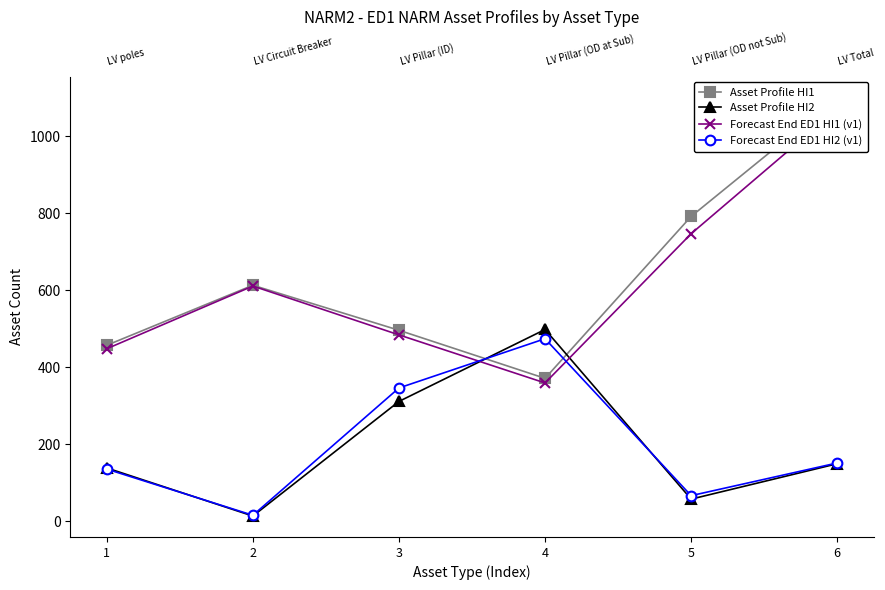

What is the value of the Asset Profile HI2 point at the 6th from the left?

149